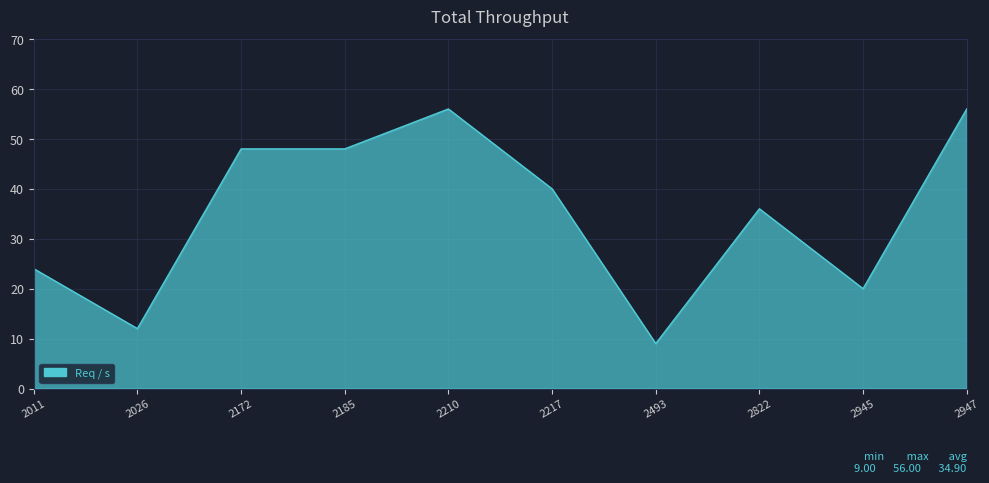

What is the change in value from 2185 to 2822?

-12